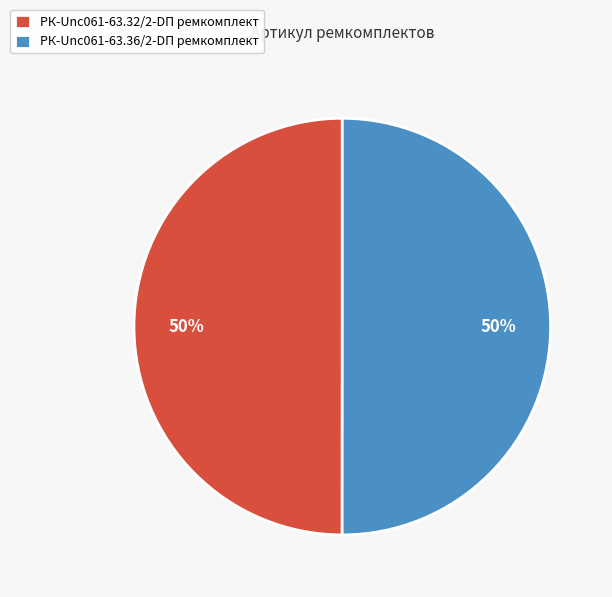

What is the ratio of the value at РК-Unc061-63.32/2-DП ремкомплект to the value at РК-Unc061-63.36/2-DП ремкомплект?

1.0